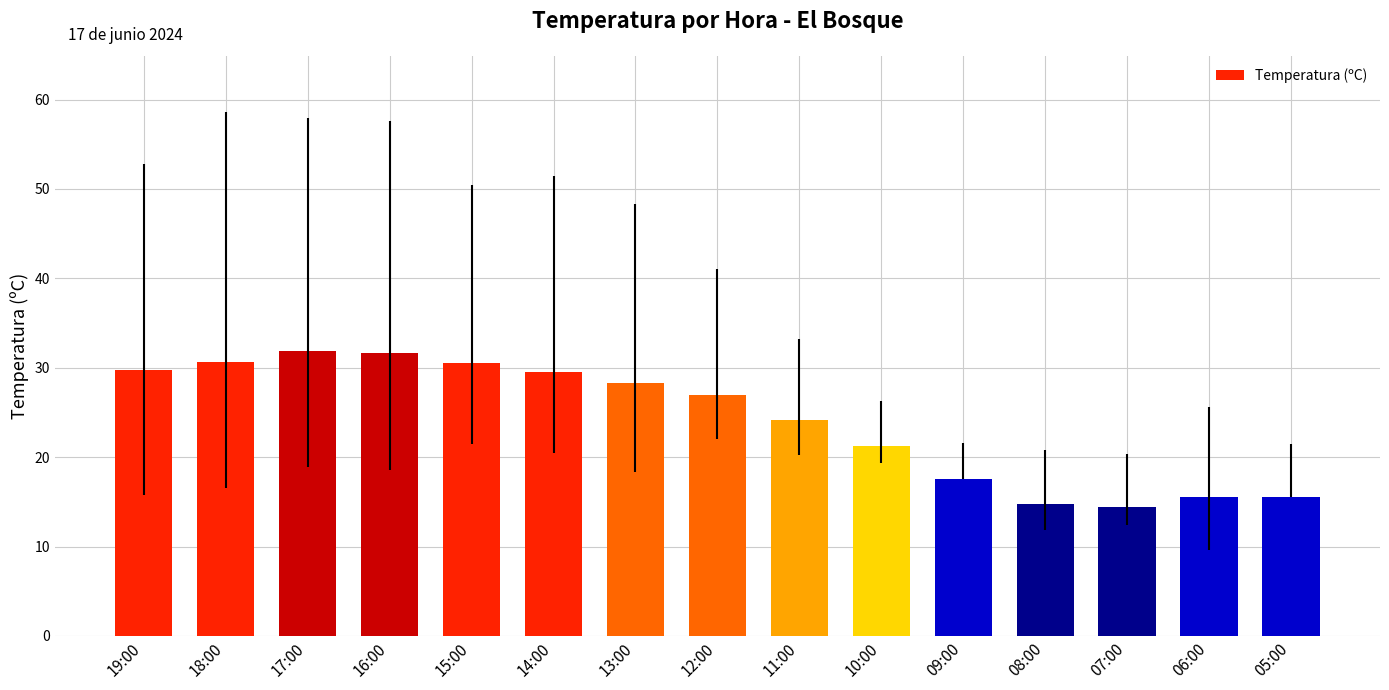

What is the approximate value at 18:00?

30.6